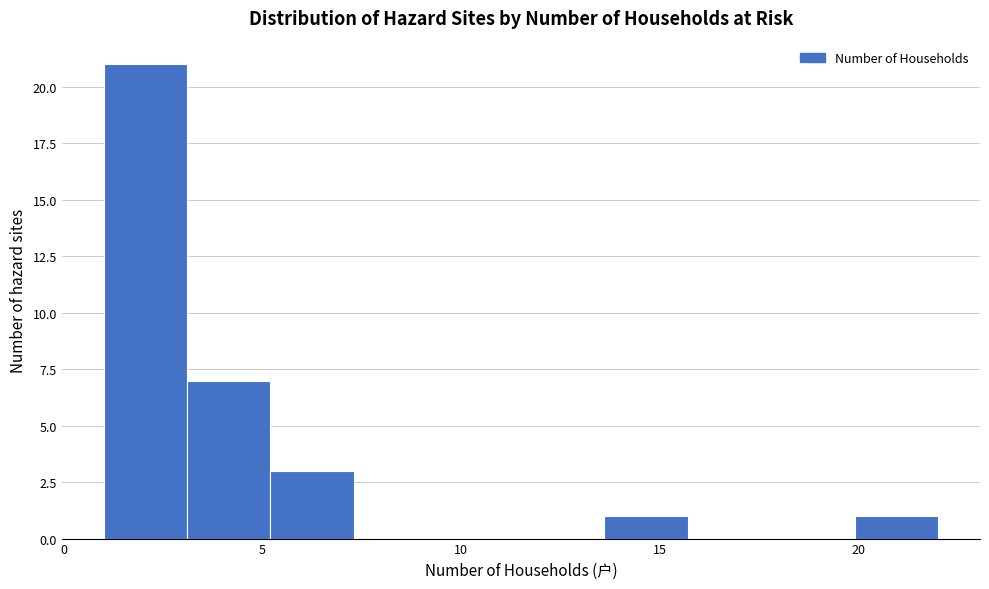

Reading left to right, list every bar in this chart as the range it spans on the x-axis followed by its height. Neither the bar edges nor the heights are printed on the chart, so give them approximately, as read against the axes.

1.0 to 3.1: 21
3.1 to 5.2: 7
5.2 to 7.3: 3
7.3 to 9.4: 0
9.4 to 11.5: 0
11.5 to 13.6: 0
13.6 to 15.7: 1
15.7 to 17.8: 0
17.8 to 19.9: 0
19.9 to 22.0: 1